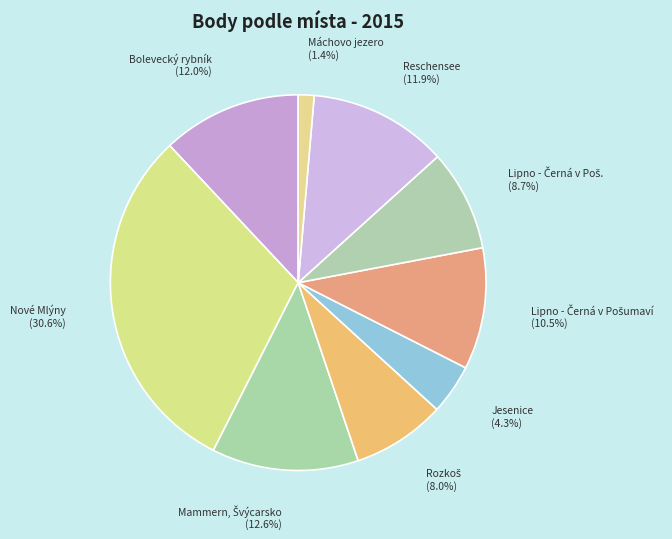

What is the largest slice in the pie chart?

Nové Mlýny